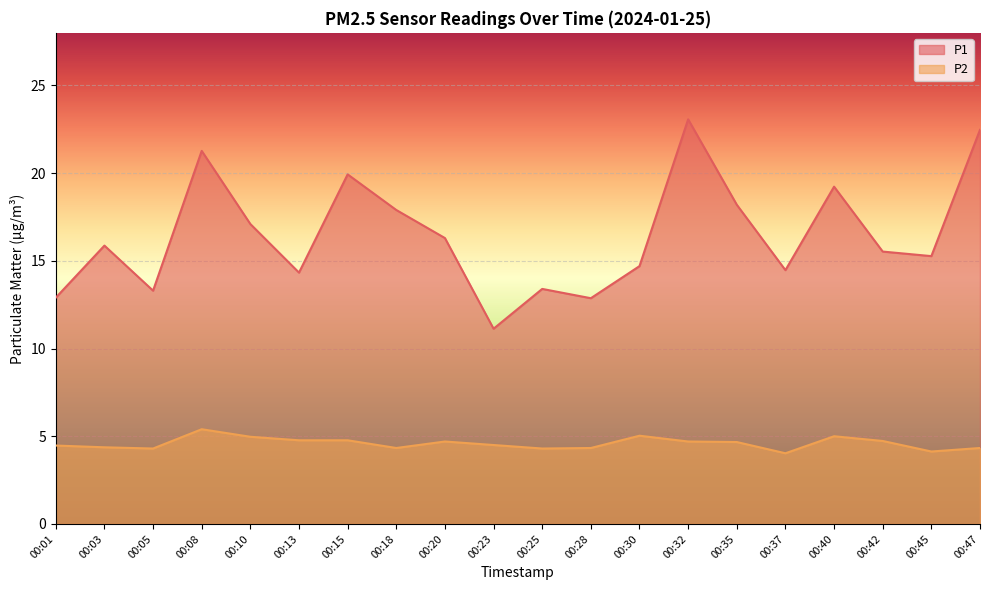

List the labels in order of P1 value, smallest first.

00:23, 00:28, 00:01, 00:05, 00:25, 00:13, 00:37, 00:30, 00:45, 00:42, 00:03, 00:20, 00:10, 00:18, 00:35, 00:40, 00:15, 00:08, 00:47, 00:32